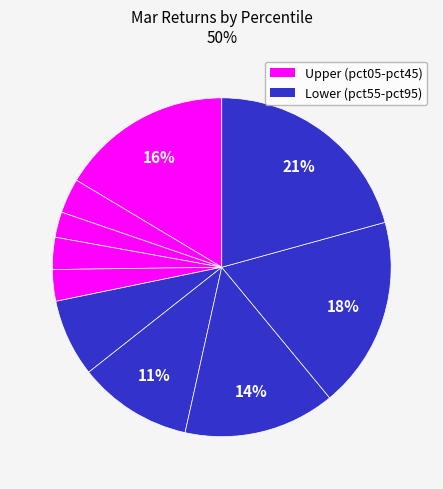

How many slices are in this pie chart?

10